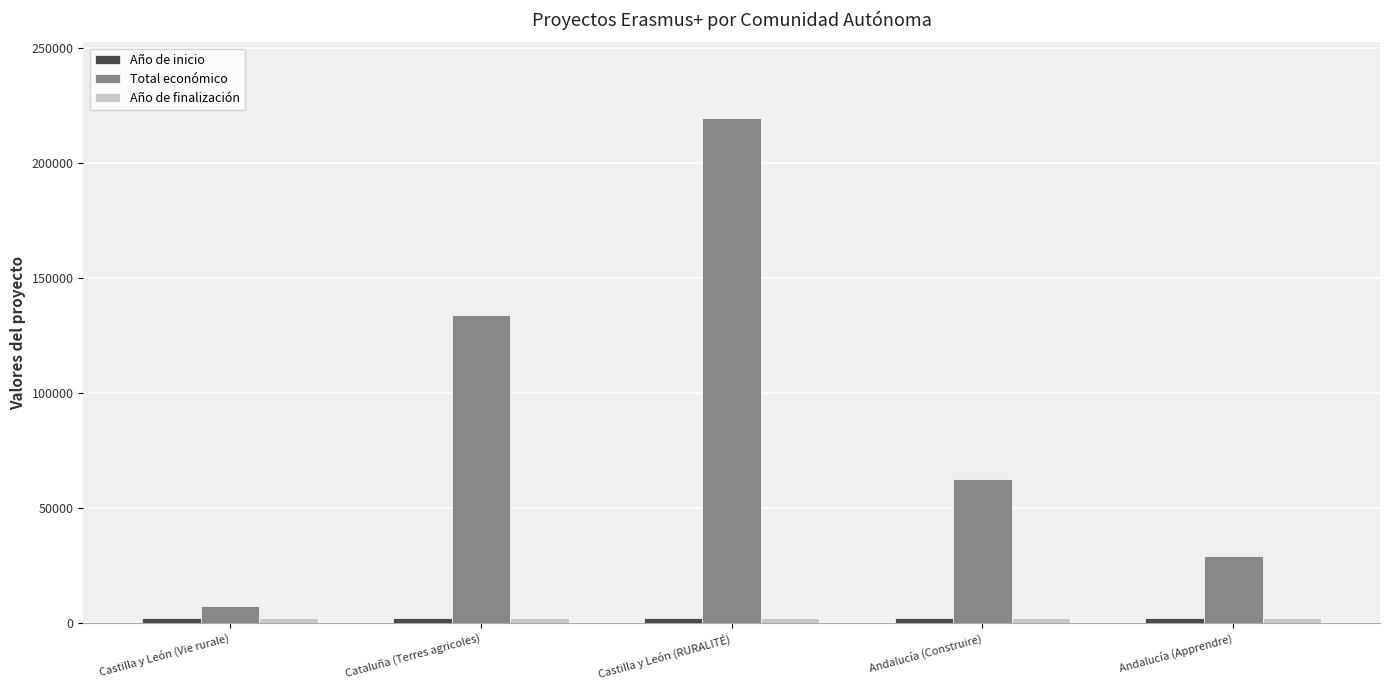

Between Cataluña (Terres agricoles) and Castilla y León (RURALITÉ), which series saw the biggest shift?

Total económico